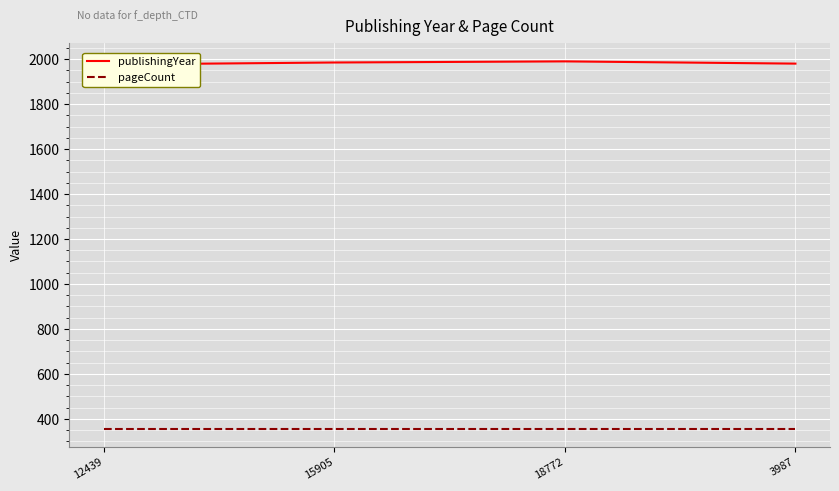

Does the chart display data point markers on the line(s)?

No